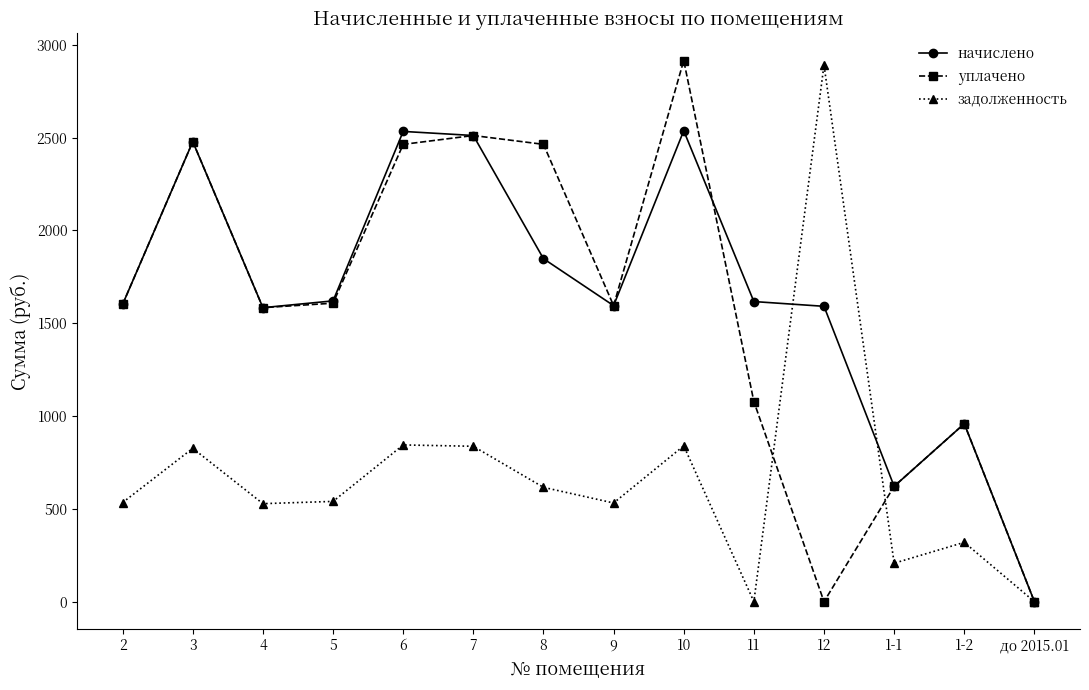

How many categories are shown in the chart?

14